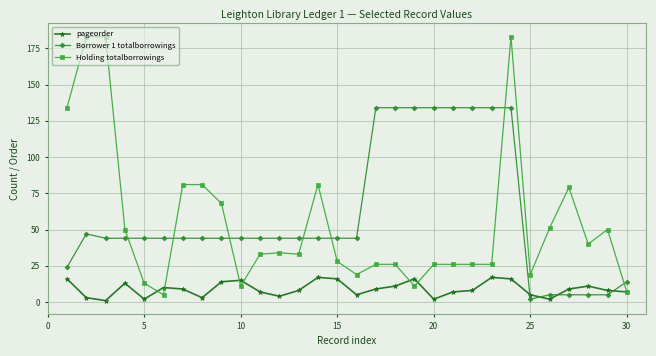

What is the highest value of the Holding totalborrowings series?

183